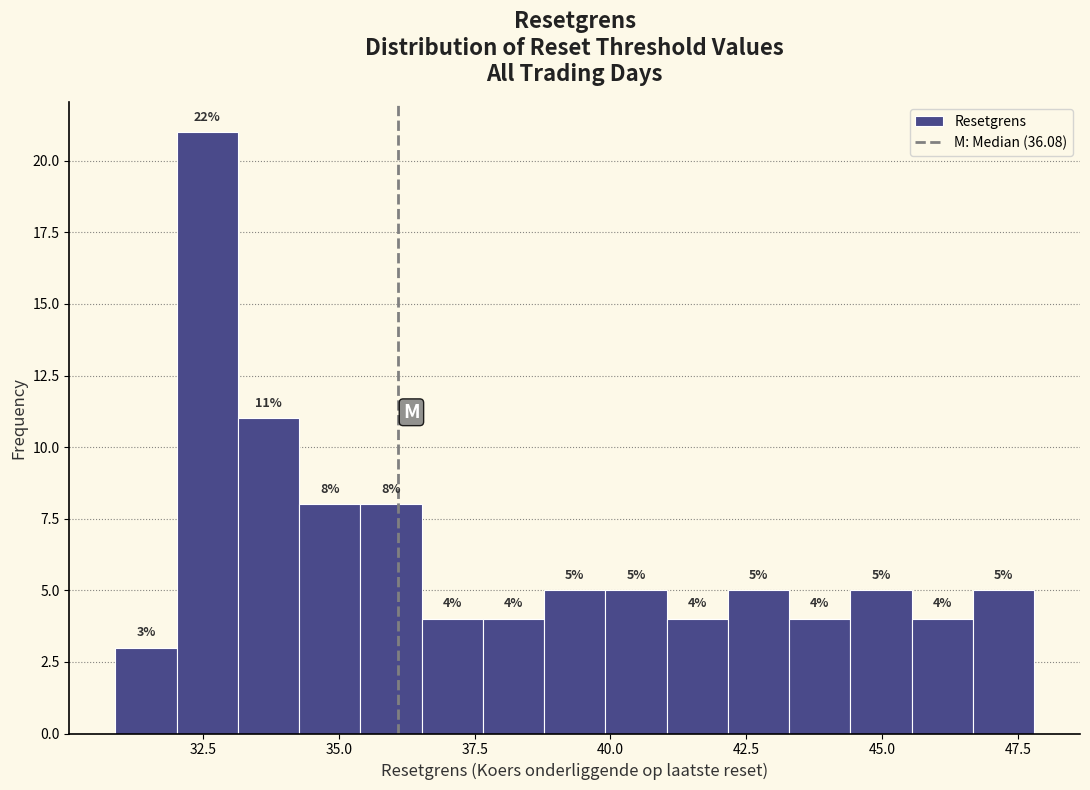

Around what value on the x-axis is the tallest bar? Give the approximate position of its centre, as read against the axis.

32.5